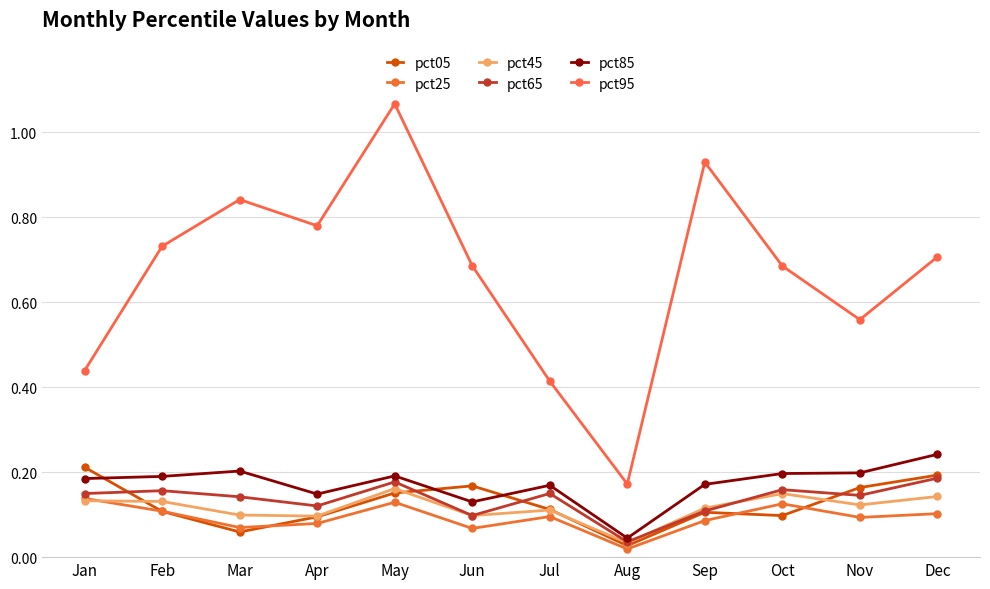

Is it true that pct05 equals 0.3 at Nov?

False